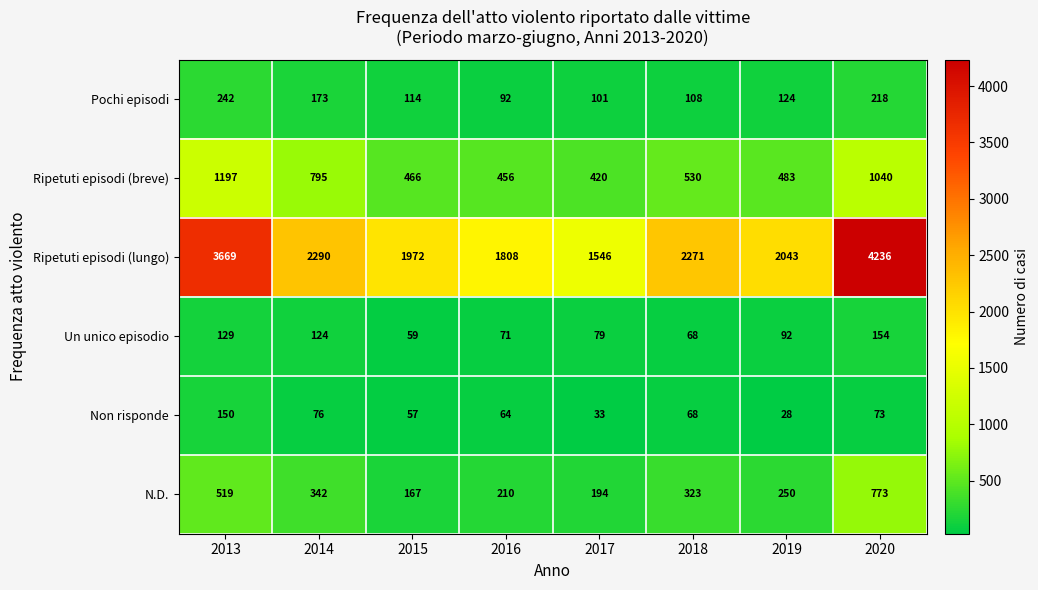

Rank the series by their maximum value, from highest to lowest.

Ripetuti episodi (lungo), Ripetuti episodi (breve), N.D., Pochi episodi, Un unico episodio, Non risponde